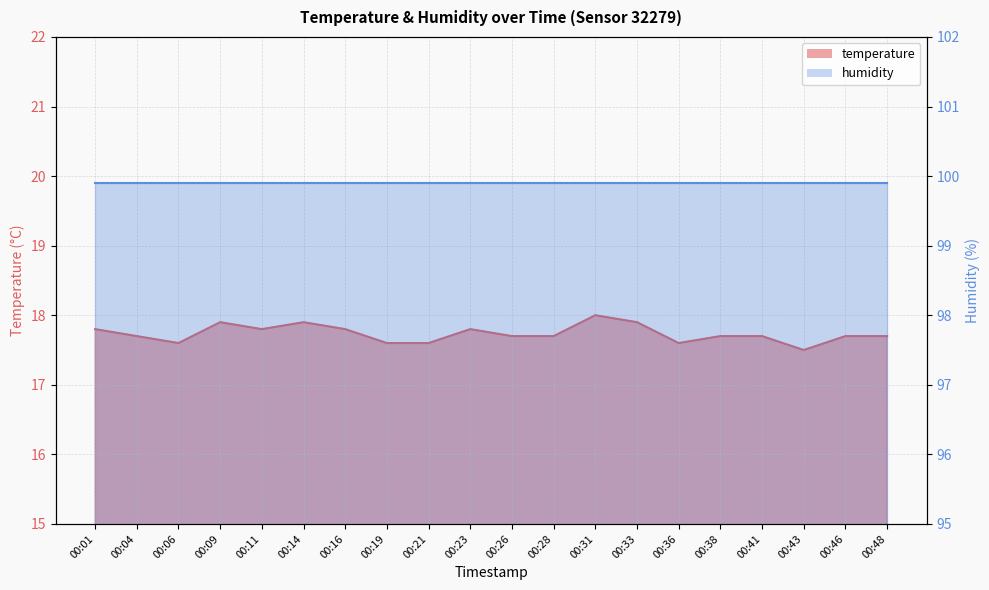

Rank the categories by value from highest to lowest.

00:31, 00:09, 00:14, 00:33, 00:01, 00:11, 00:16, 00:23, 00:04, 00:26, 00:28, 00:38, 00:41, 00:46, 00:48, 00:06, 00:19, 00:21, 00:36, 00:43